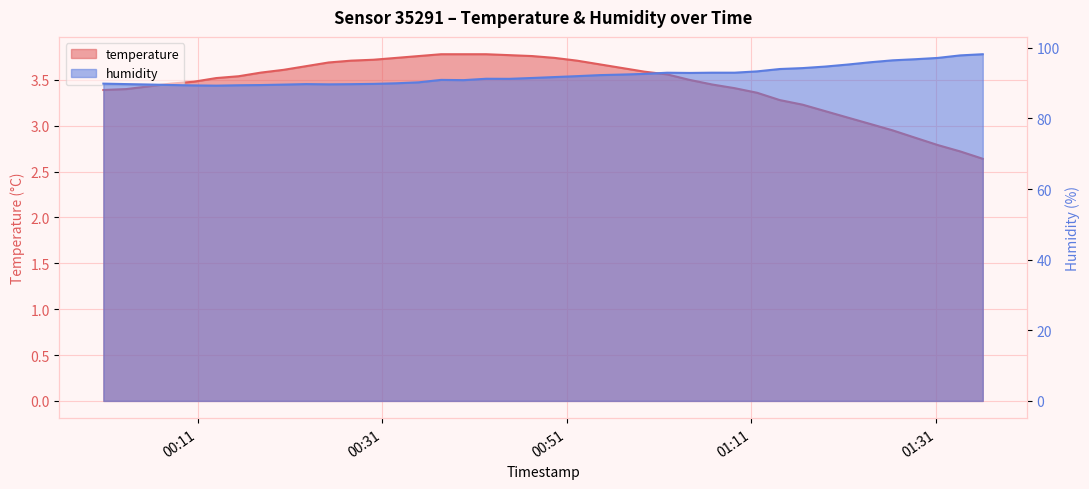

Reading left to right, transcribe all the data shown in this chart.

temperature: 3.4	3.4	3.4	3.5	3.5	3.5	3.5	3.6	3.6	3.6	3.7	3.7	3.7	3.7	3.8	3.8	3.8	3.8	3.8	3.8	3.7	3.7	3.7	3.6	3.6	3.6	3.5	3.5	3.4	3.4	3.3	3.2	3.2	3.1	3.0	3.0	2.9	2.8	2.7	2.6
humidity: 89.9	89.7	89.6	89.5	89.4	89.3	89.4	89.5	89.6	89.7	89.7	89.7	89.8	90.0	90.2	90.9	90.9	91.2	91.2	91.5	91.7	92.0	92.3	92.4	92.6	93.0	92.9	93.0	93.0	93.3	94.0	94.3	94.7	95.3	95.9	96.5	96.8	97.2	97.9	98.2